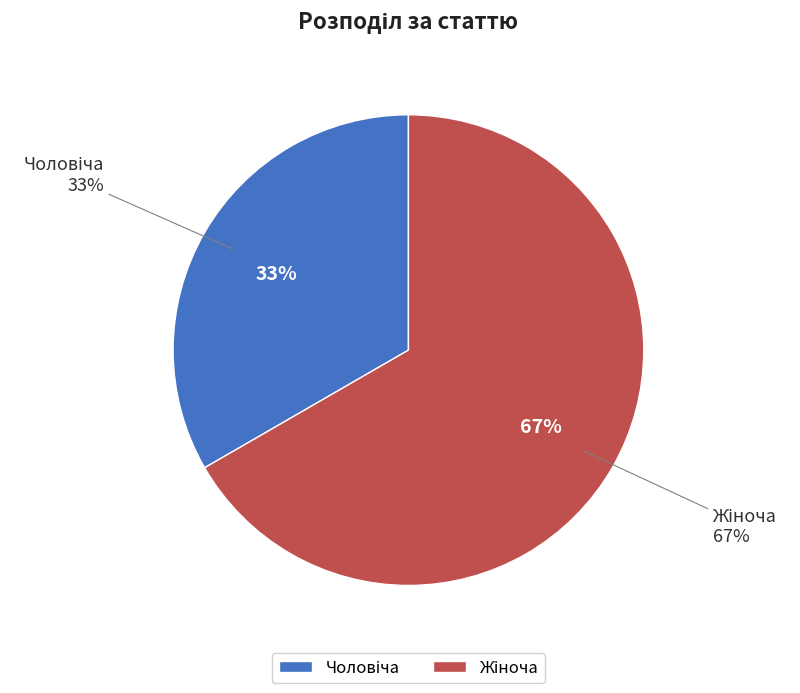

True or false: Чоловіча accounts for 19% of the total.

False